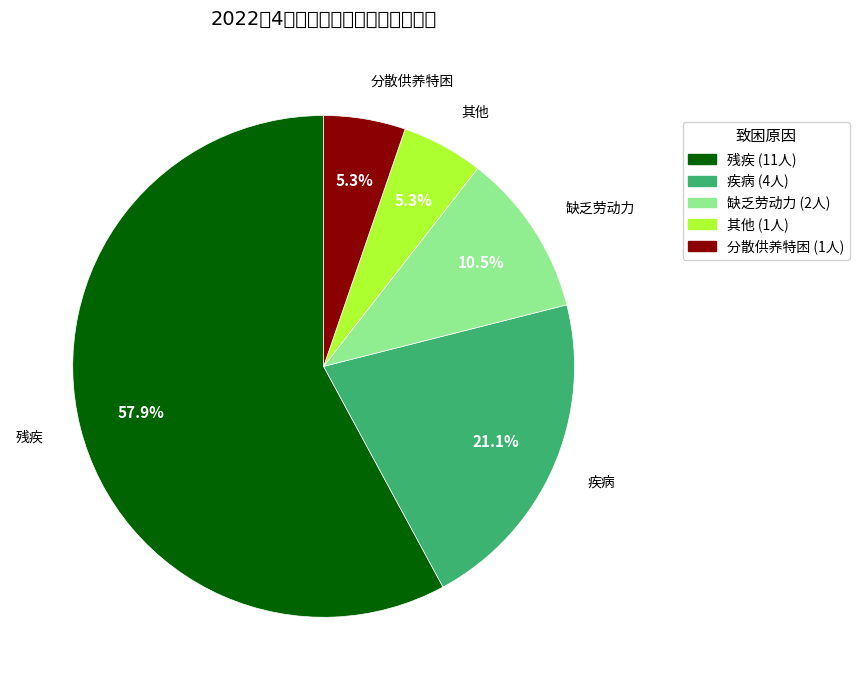

To the nearest percent, what percentage of the pie is 其他?

5%